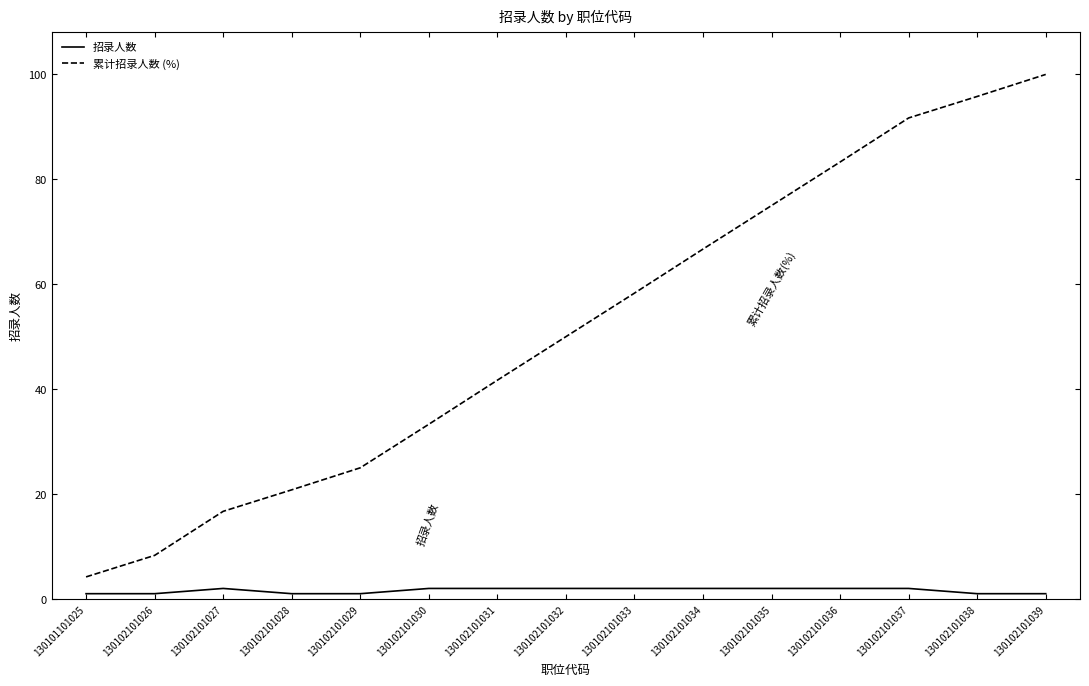

Which series has the largest total across all categories?

累计招录人数 (%)